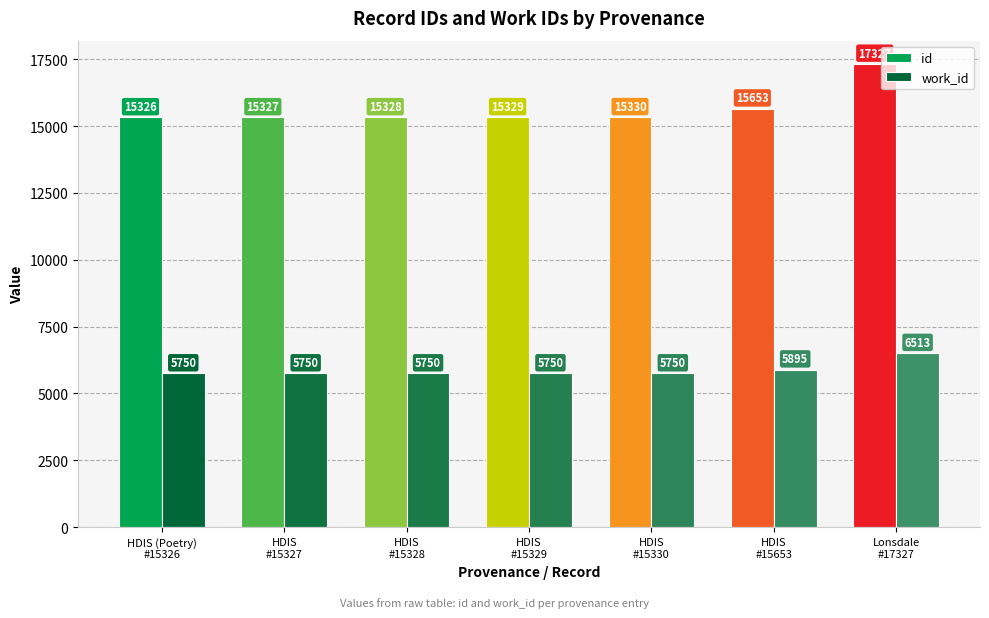

Rank the series by their average value, from lowest to highest.

work_id, id